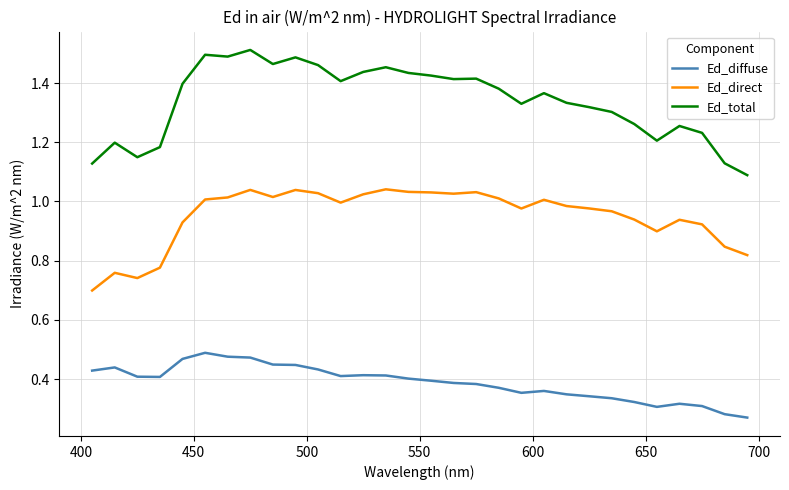

True or false: Ed_direct and Ed_diffuse intersect in this chart.

False